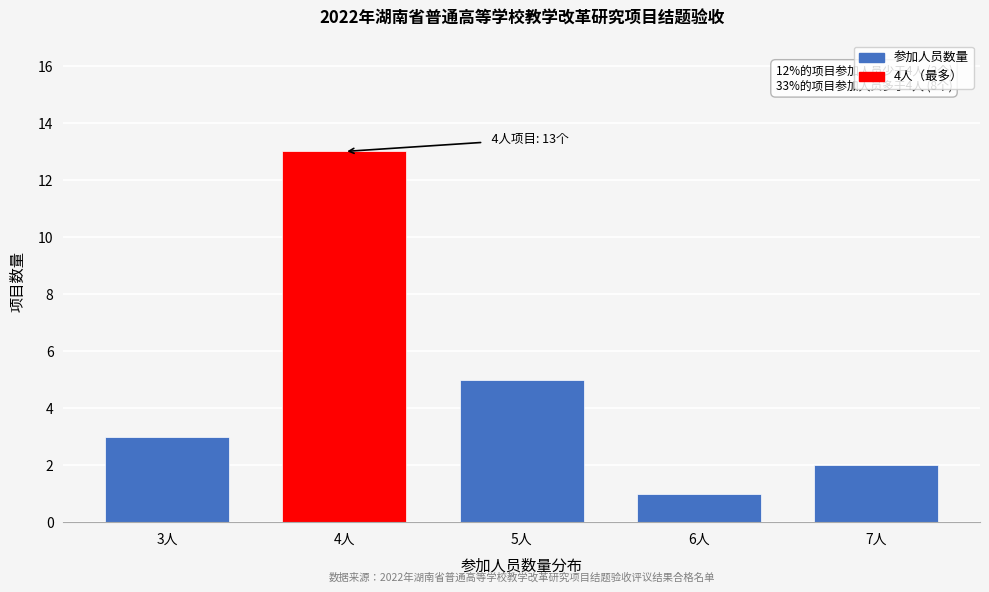

Reading right to left, extract all data points from this chart.

2	1	5	13	3